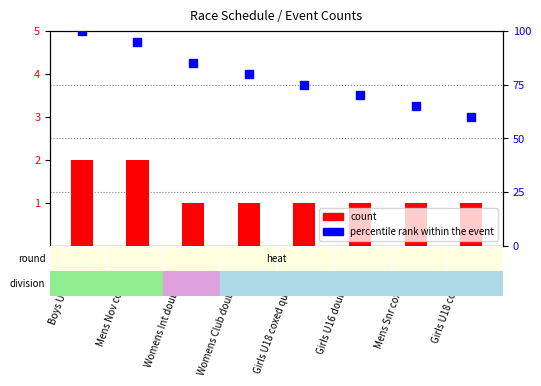

Is the value of percentile rank within the event at Mens Snr coxless pair greater than the value of count at Womens Club double sculls?

Yes